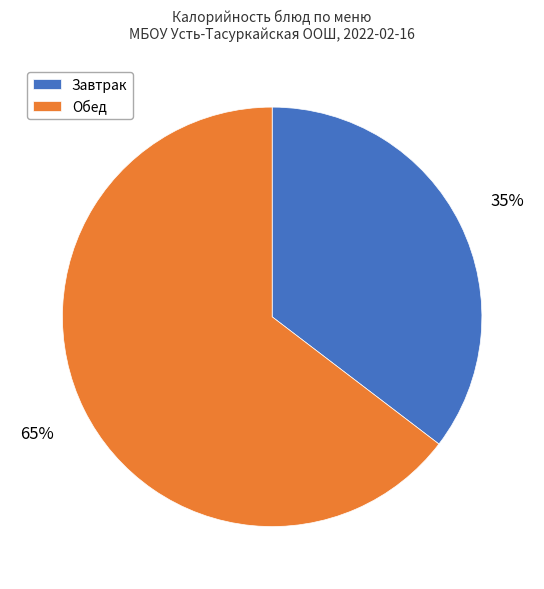

Is it true that Обед is 72% of the pie?

False